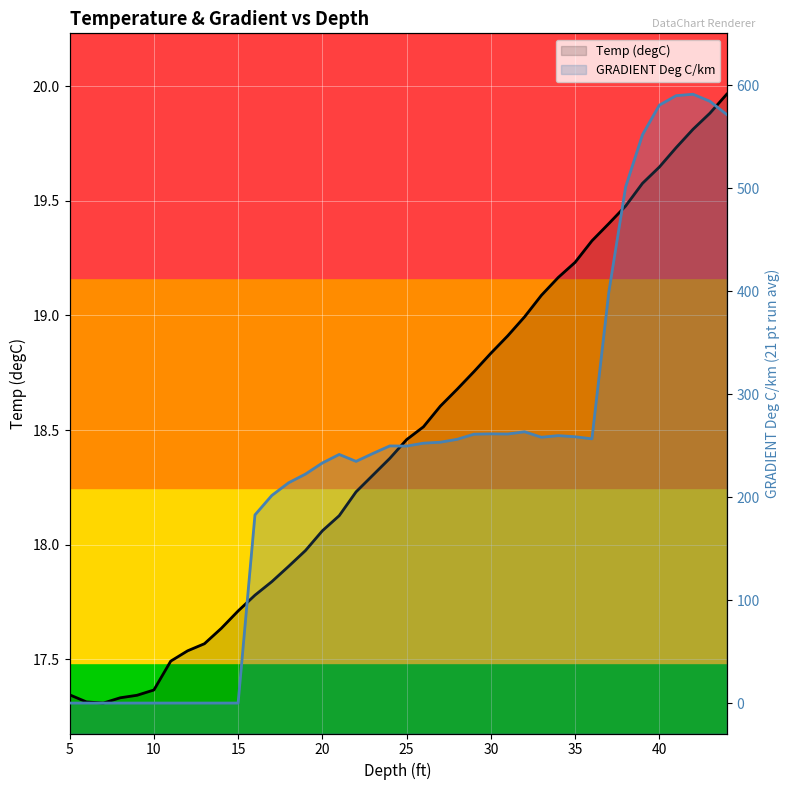

The value of Temp (degC) at 42 is 31.7. True or false?

False